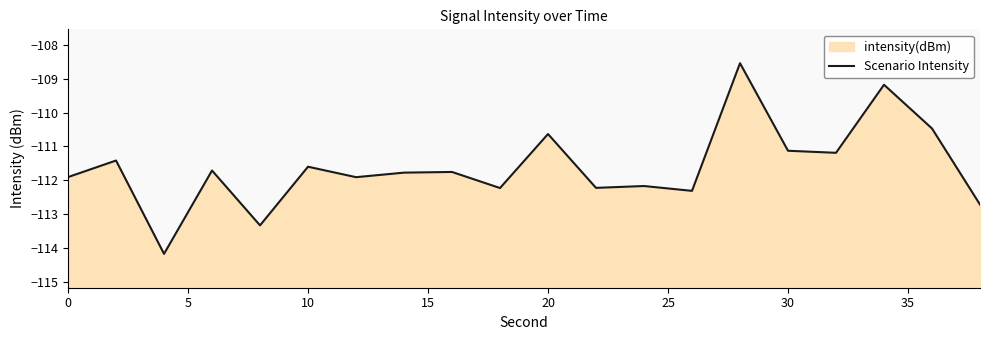

What is the value of the 1st point from the left?

-111.9